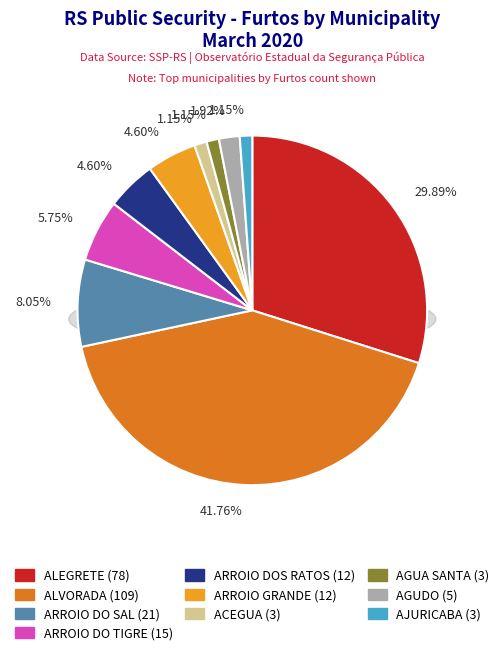

True or false: AGUA SANTA accounts for 11% of the total.

False